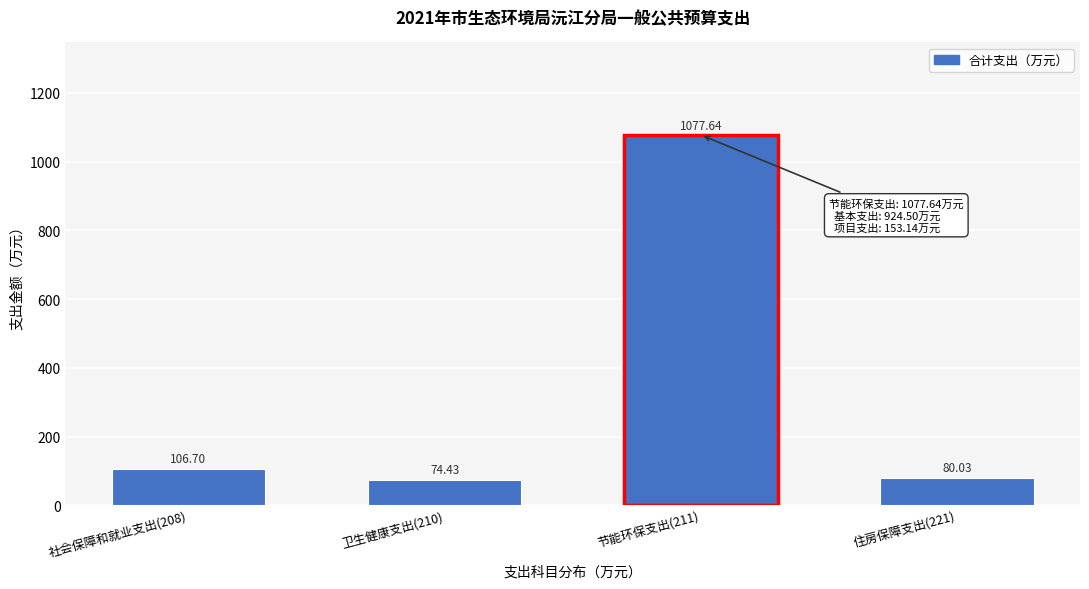

What is the difference between the values at 卫生健康支出(210) and 住房保障支出(221)?

5.6